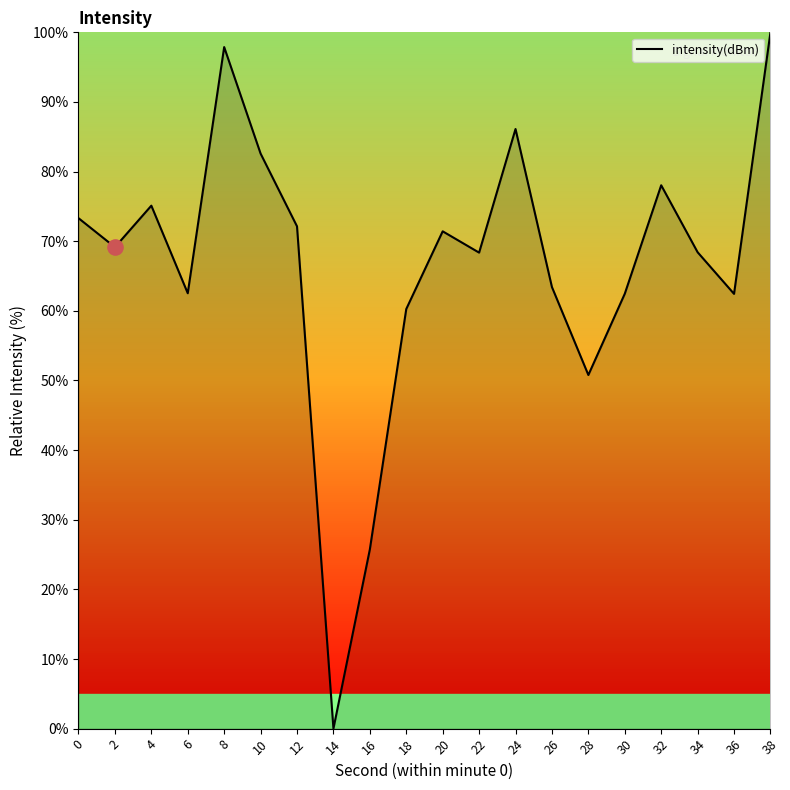

What is the change in value from 18 to 30?

+2.2